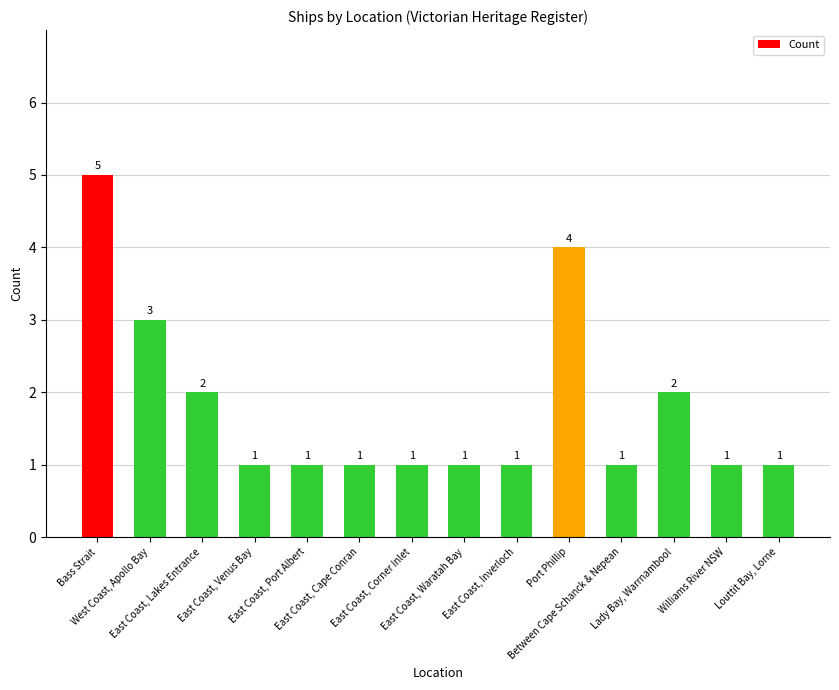

What is the average value?

2